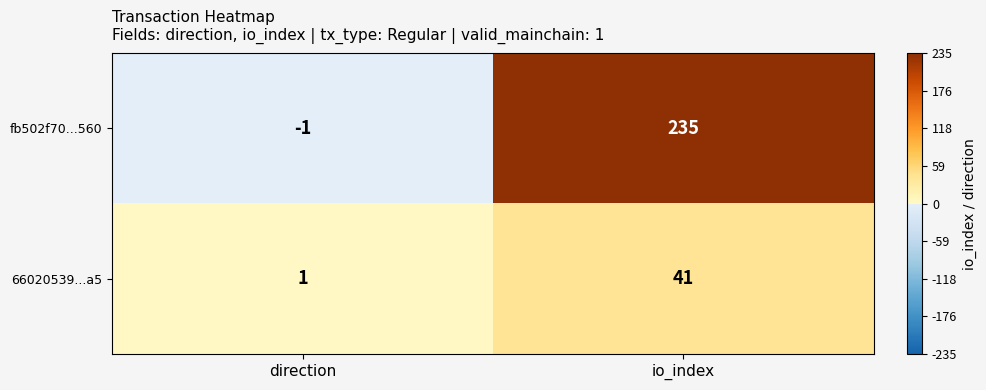

True or false: 66020539...a5 has a value of 20 at io_index.

False